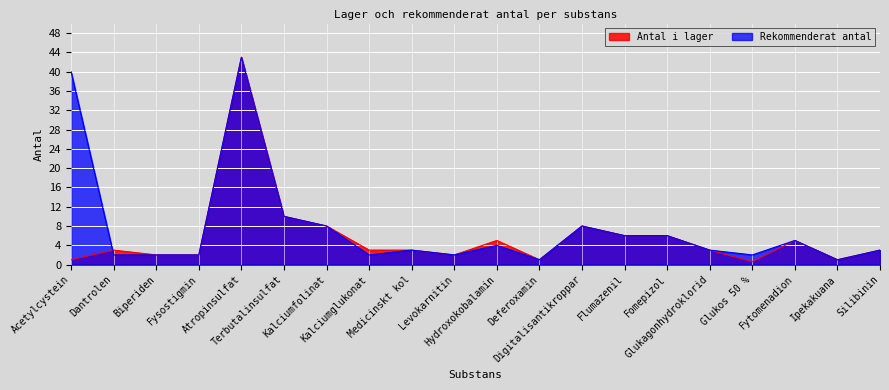

What is the difference between the Rekommenderat antal values at Terbutalinsulfat and Kalciumfolinat?

2.0